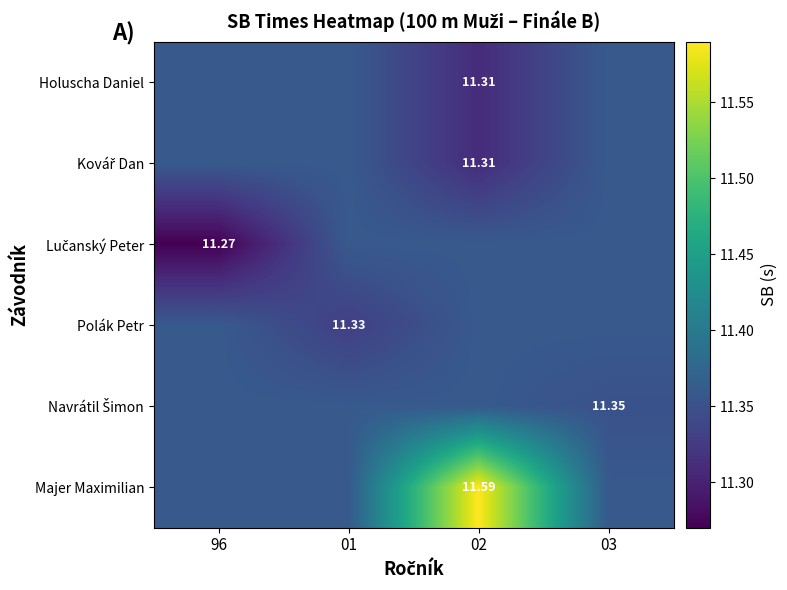

Is it true that Lučanský Peter equals 18.5 at 02?

False